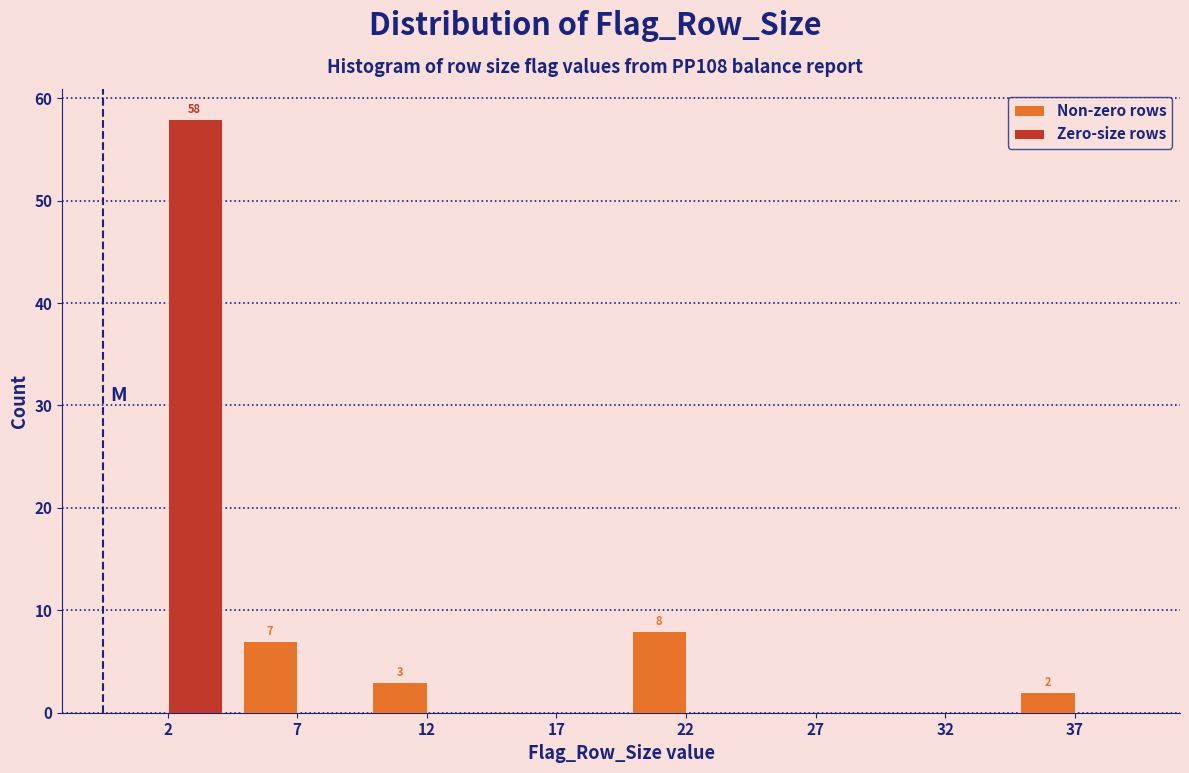

Reading left to right, list all the values displayed in this chart.

Non-zero rows: 2=0	7=7	12=3	17=0	22=8	27=0	32=0	37=2
Zero-size rows: 2=58	7=0	12=0	17=0	22=0	27=0	32=0	37=0